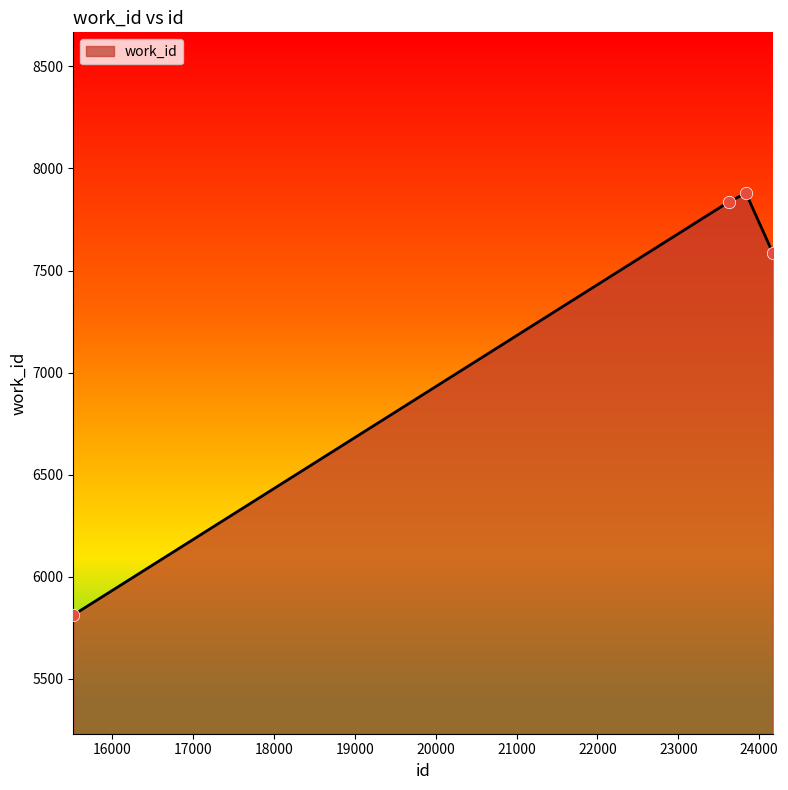

What is the sum of all values?

29116